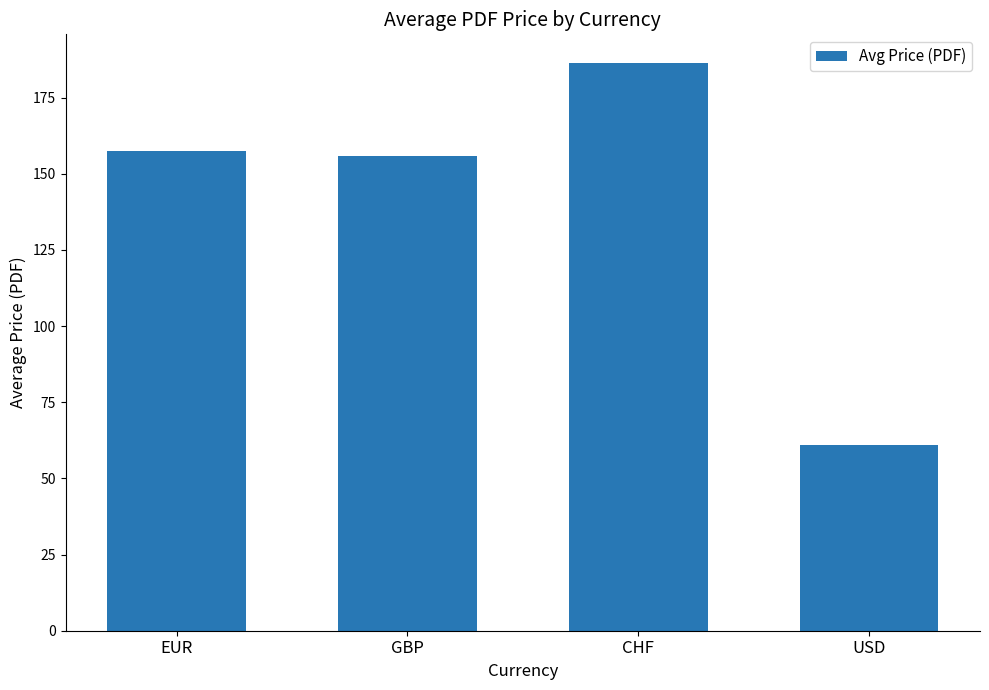

Reading left to right, what are all the values shown in this chart?

157.4	155.7	186.4	61.0